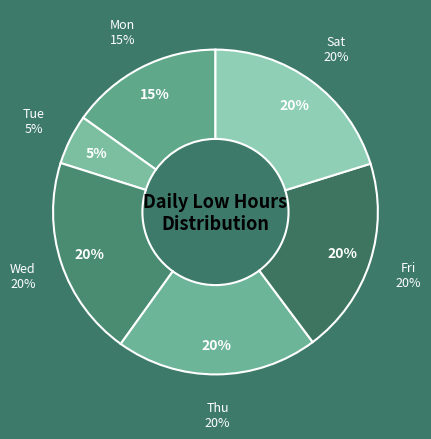

Does 4-Mon account for over 50% of the chart?

No